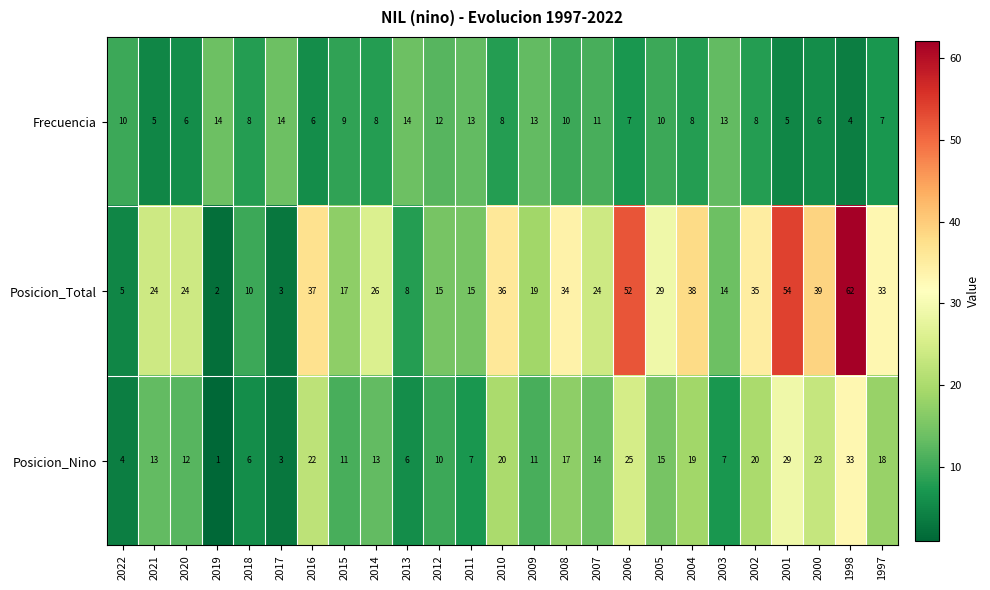

What is the difference between the maximum and minimum values in the Frecuencia series?

10